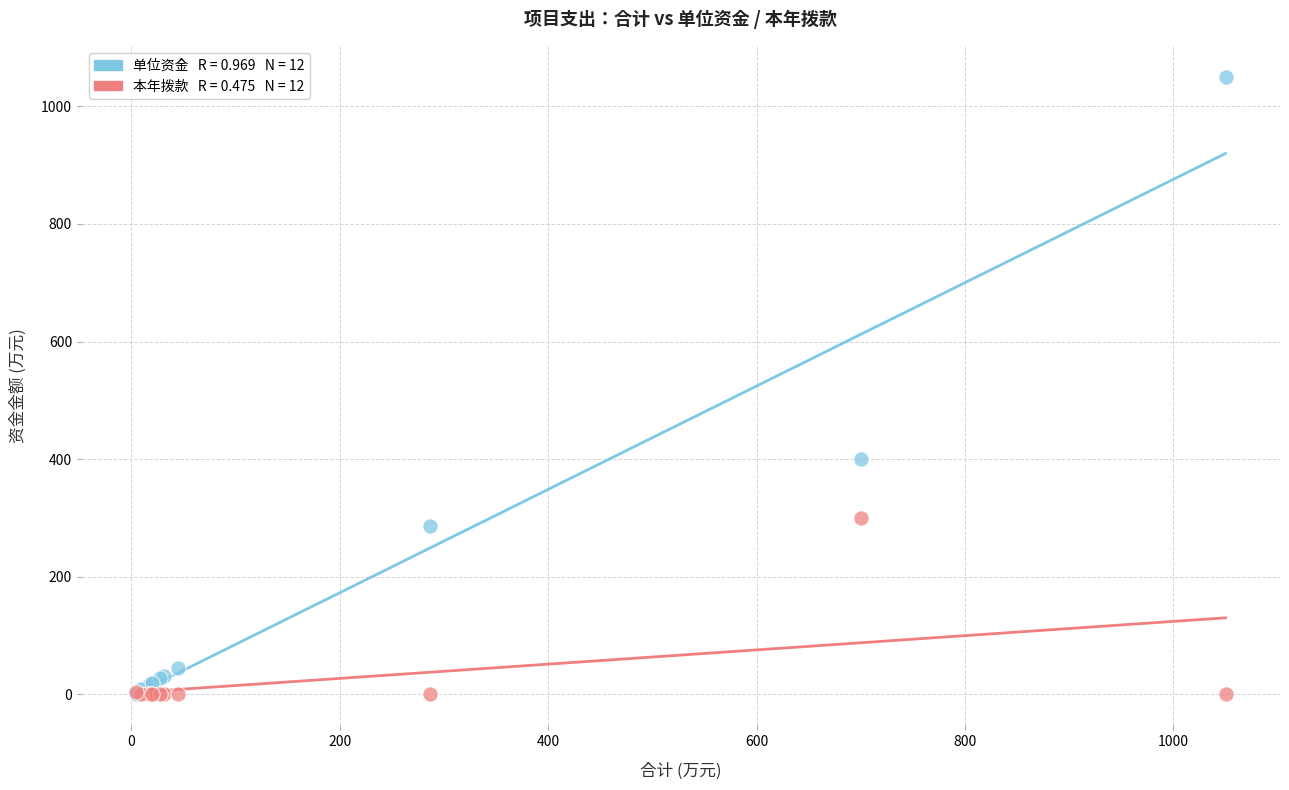

Across all series, what Y value is closest to 525?

400.0